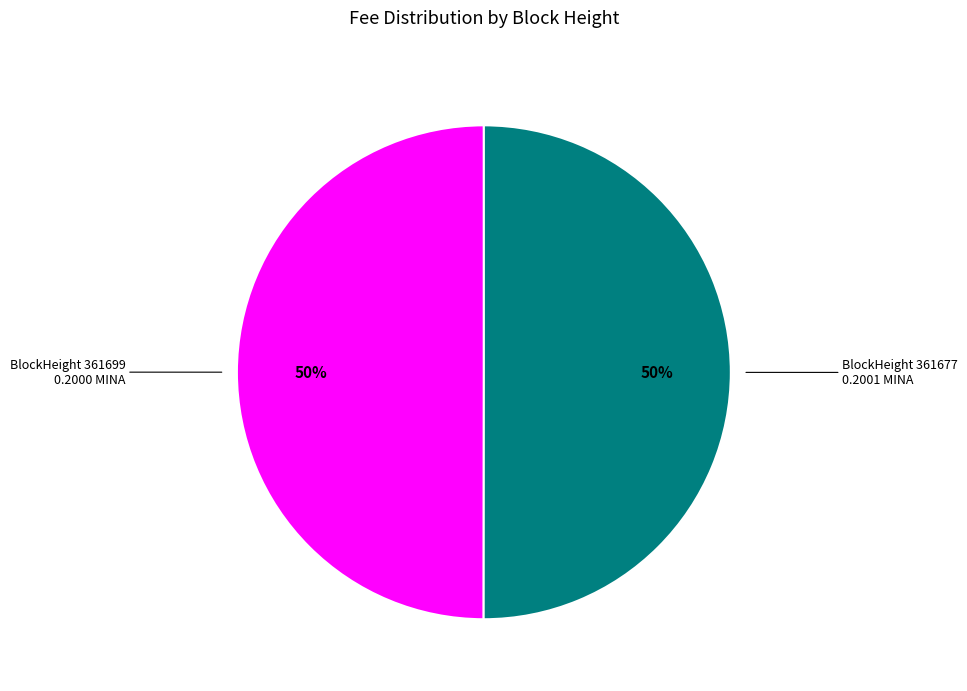

To the nearest percent, what is the average slice percentage?

50%